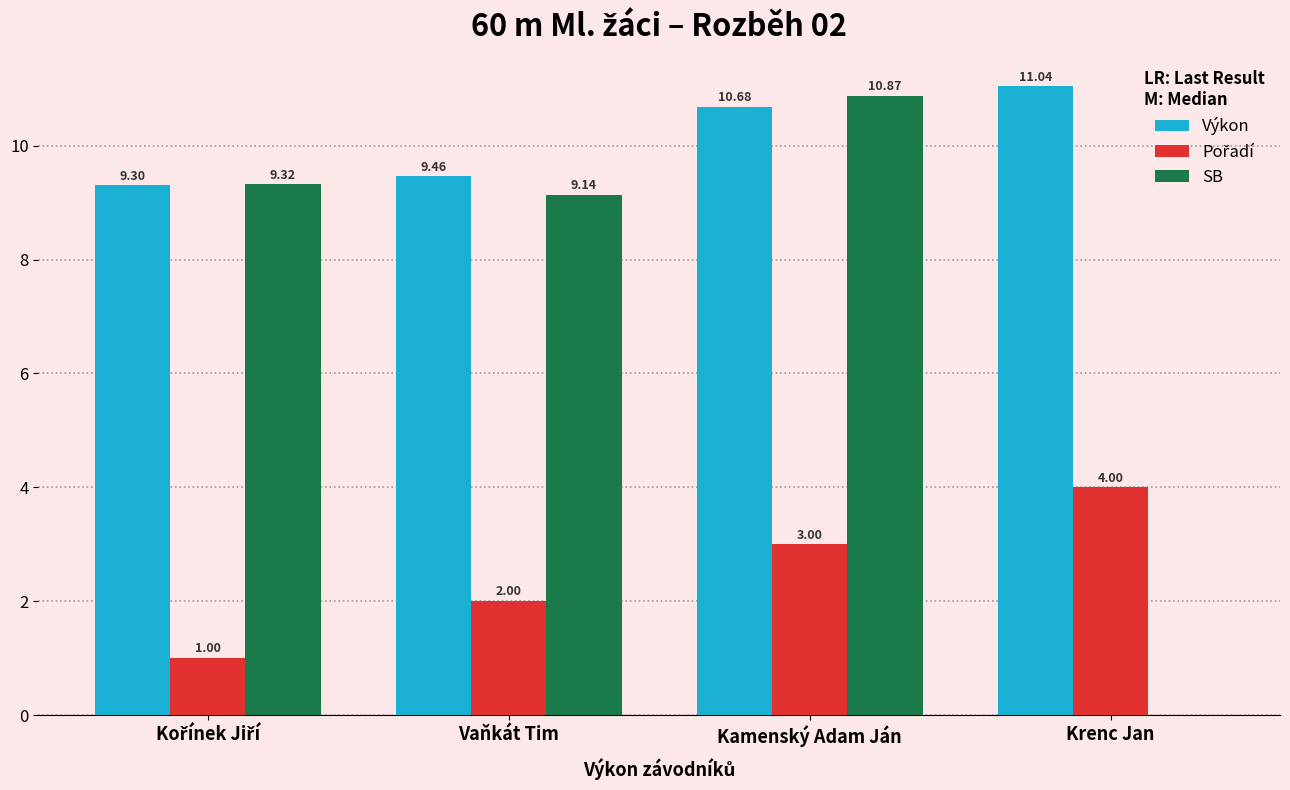

Which series has the largest range (max minus min)?

SB